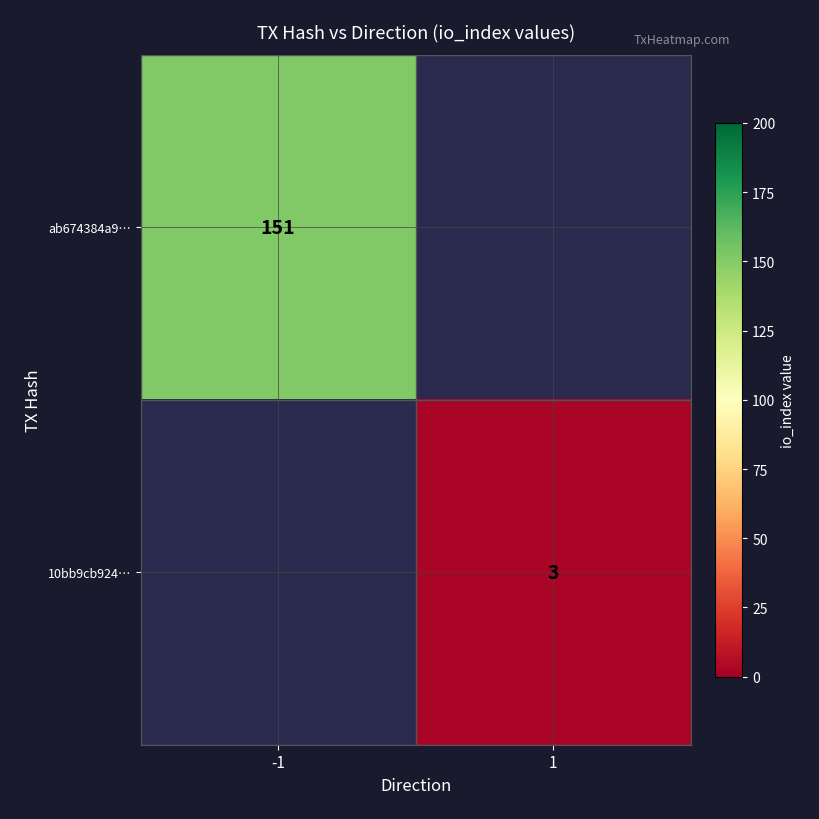

What is the spread (max minus min) of values at 1?

3